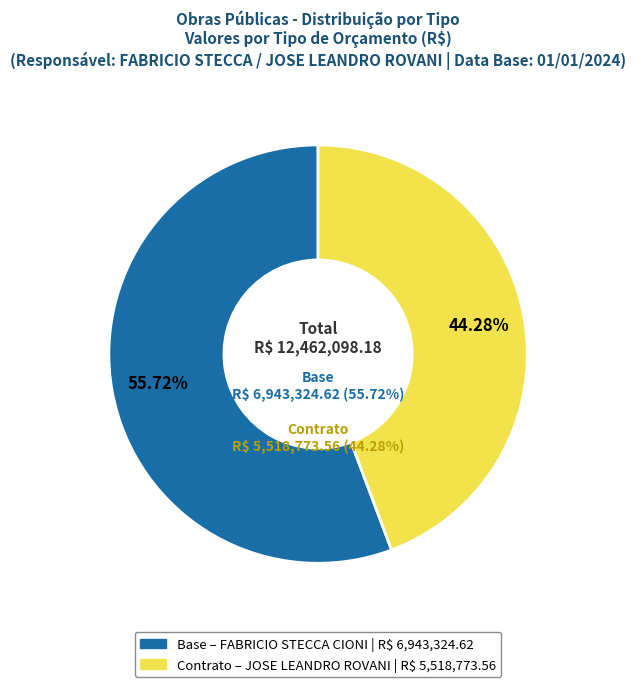

What percentage is the Base slice, to the nearest percent?

56%